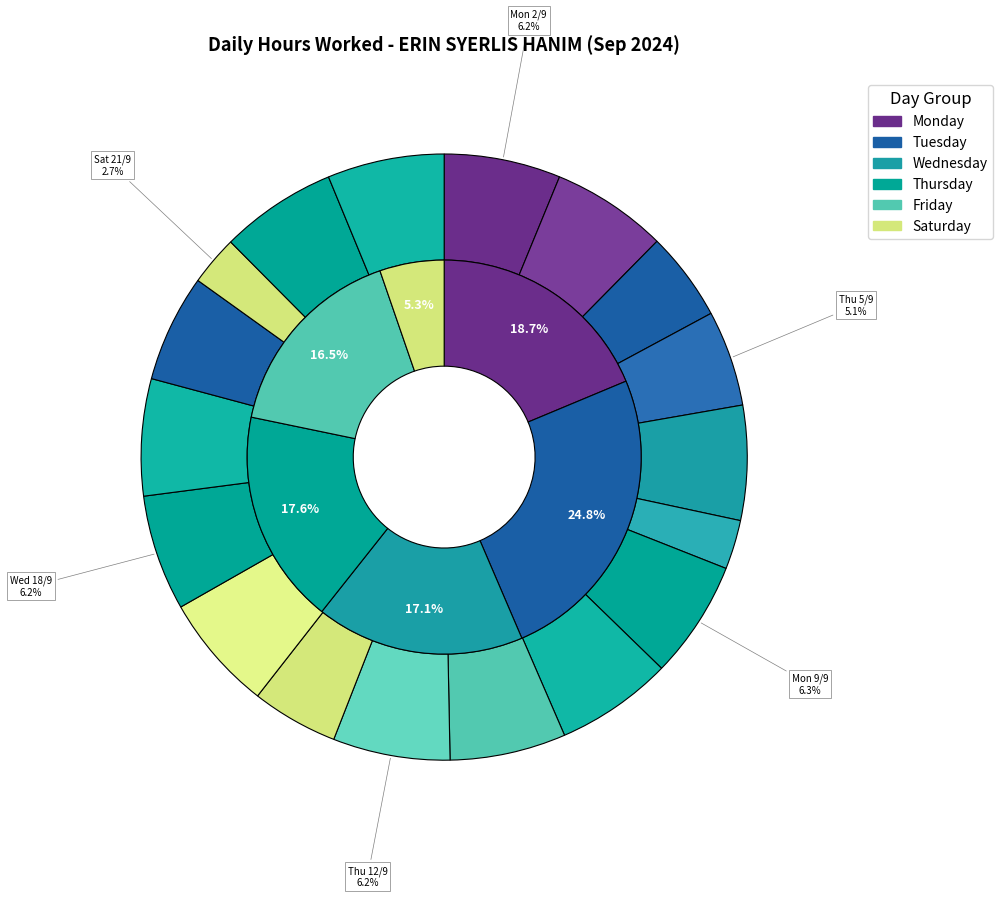

The Sat 21/9 slice represents 3% of the pie. True or false?

True